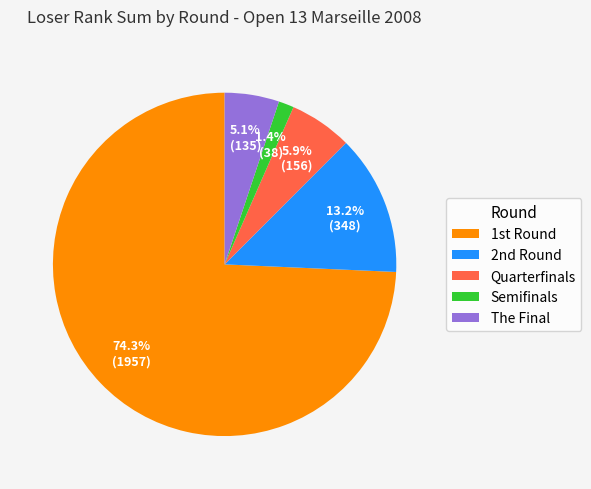

Is there any slice that represents more than half of the pie?

Yes